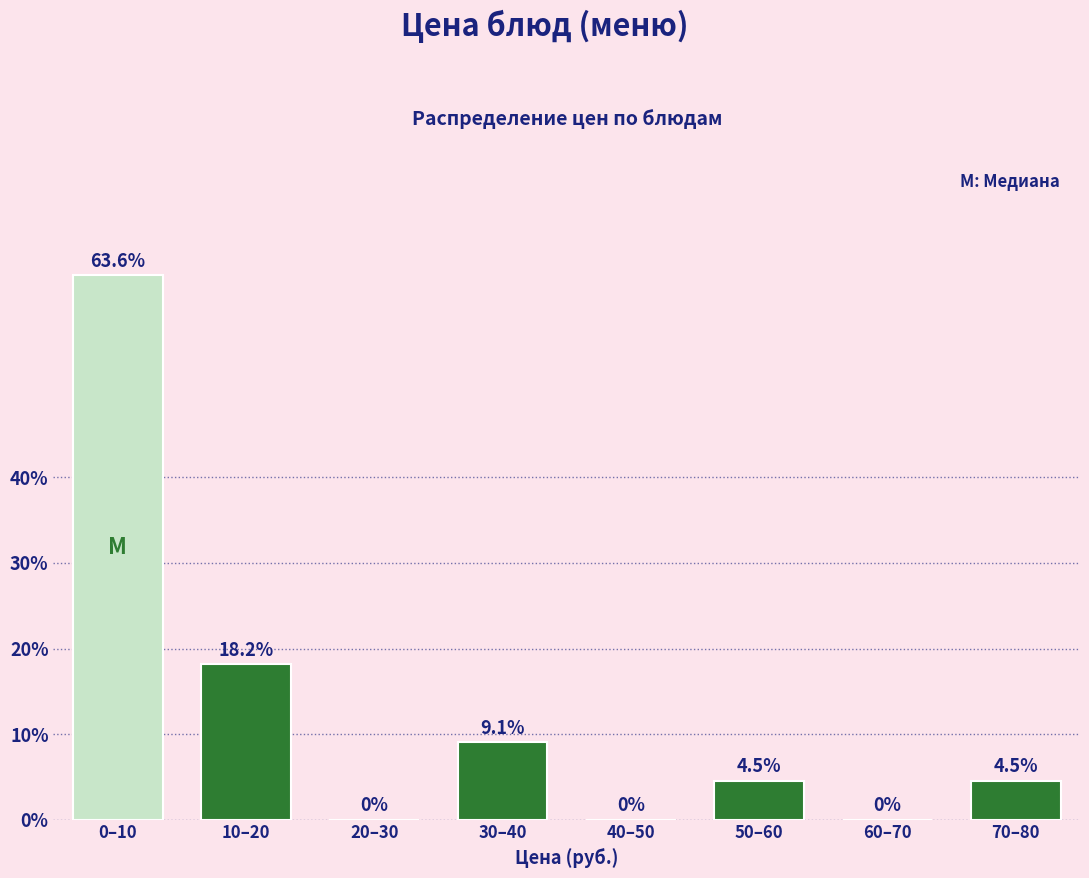

Reading left to right, extract all data points from this chart.

0–10=63.6	10–20=18.2	20–30=0.0	30–40=9.1	40–50=0.0	50–60=4.5	60–70=0.0	70–80=4.5